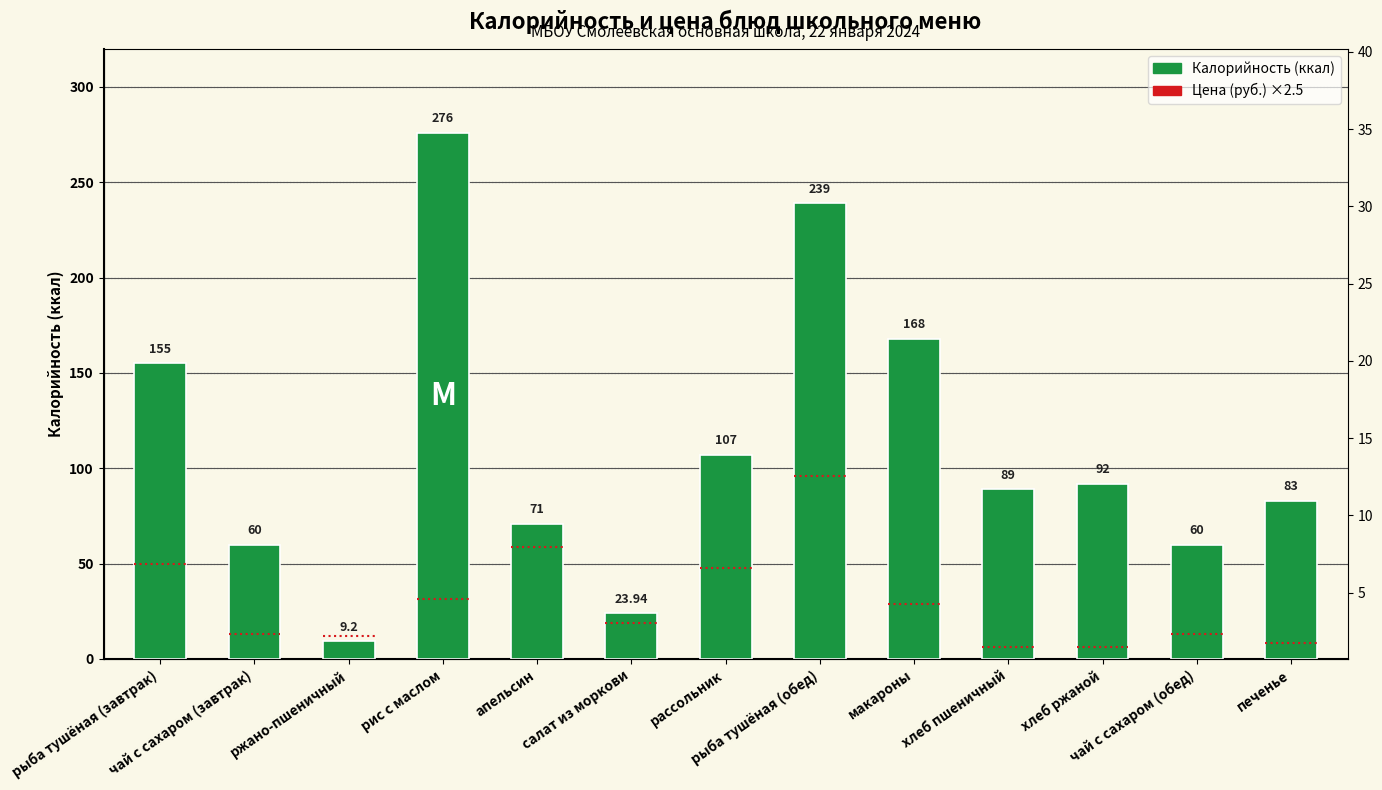

What is the average value of the Калорийность series?

110.2